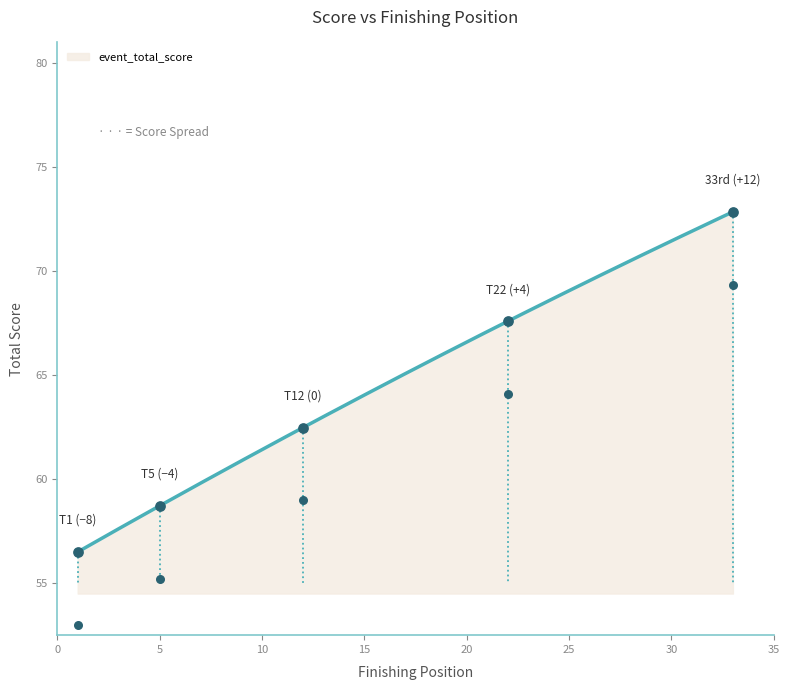

What is the change in value from 30 to 32?

+1